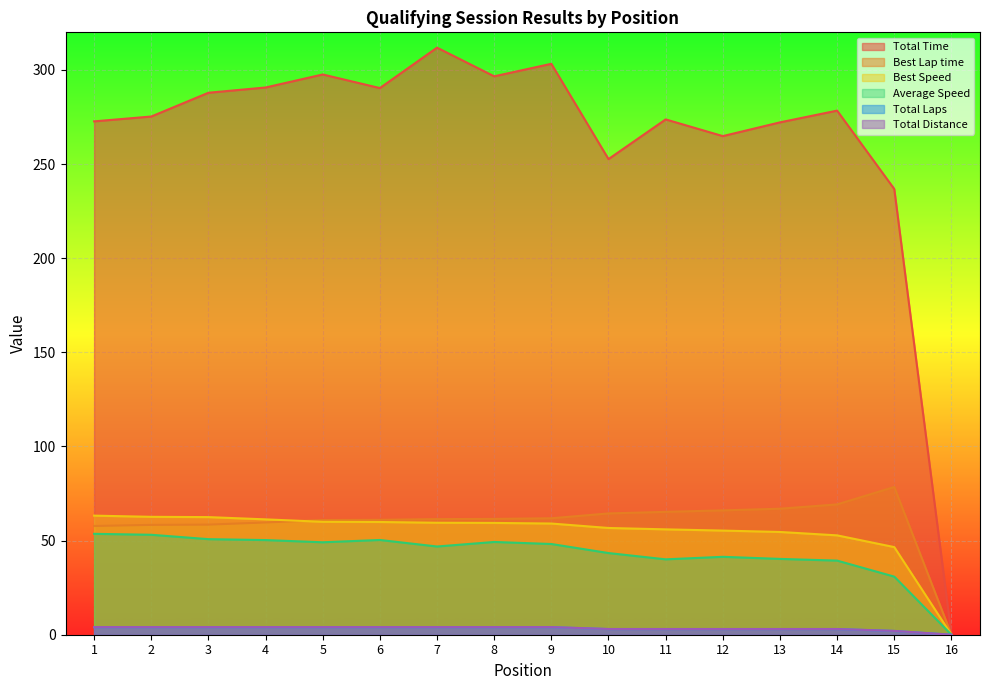

How many values in Total Laps are above zero?

15